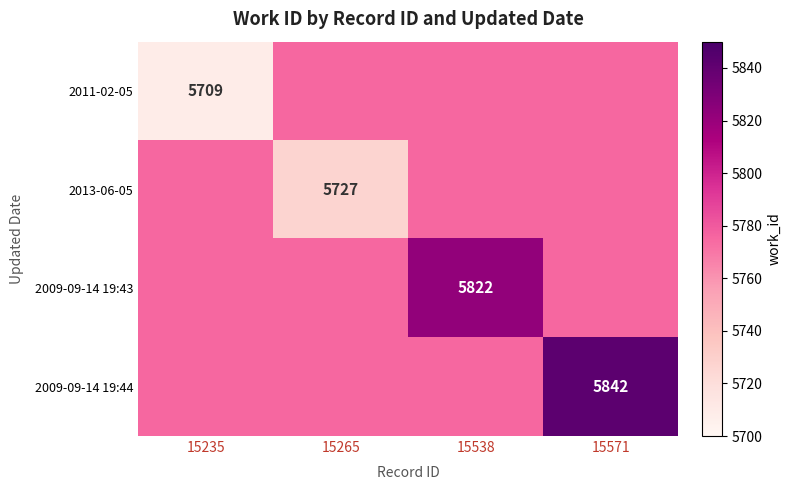

Is it true that 2009-09-14 19:43 equals 3422 at 15538?

False